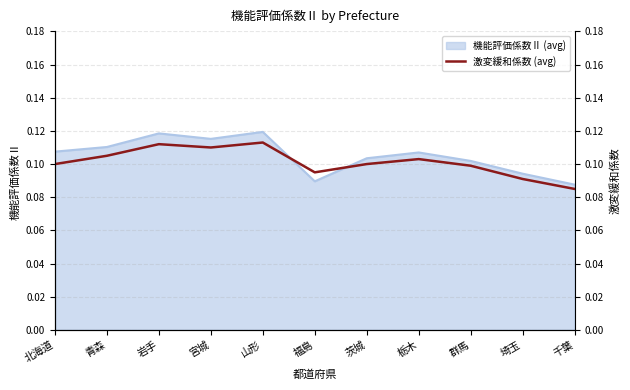

Where is the first local minimum?

宮城